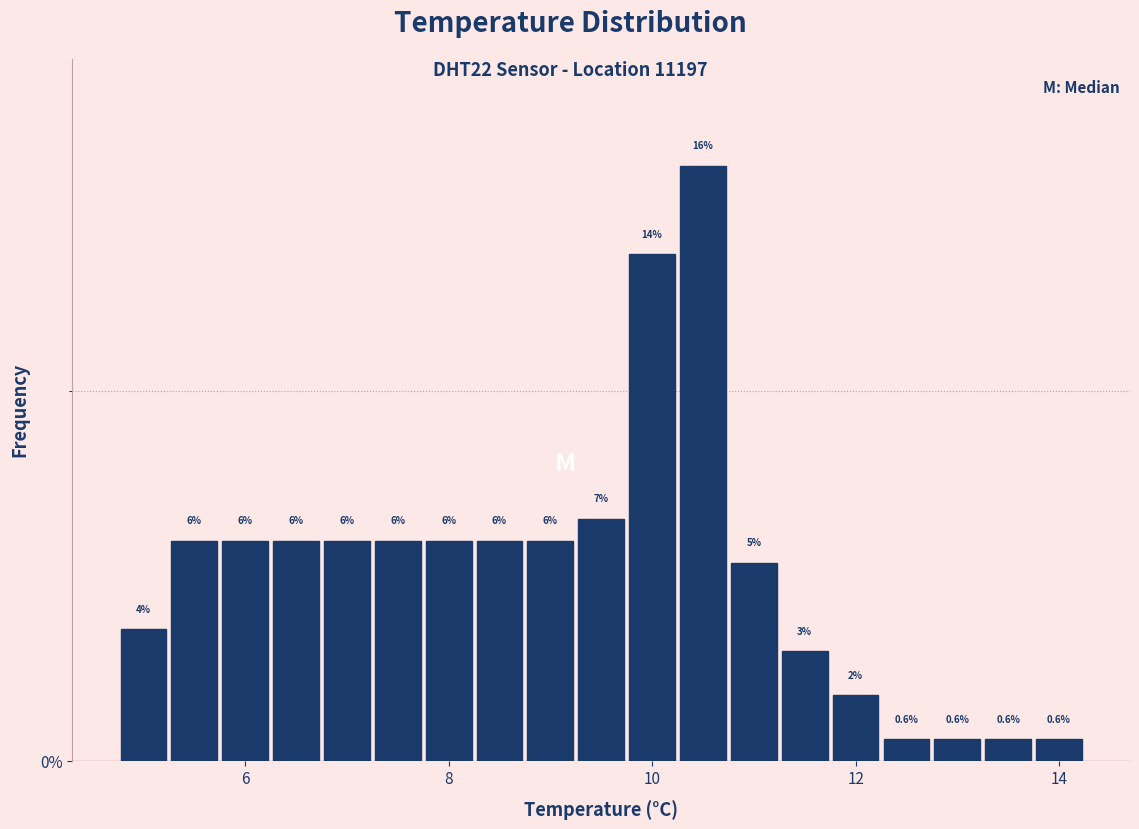

Around what value on the x-axis is the tallest bar? Give the approximate position of its centre, as read against the axis.

10.6